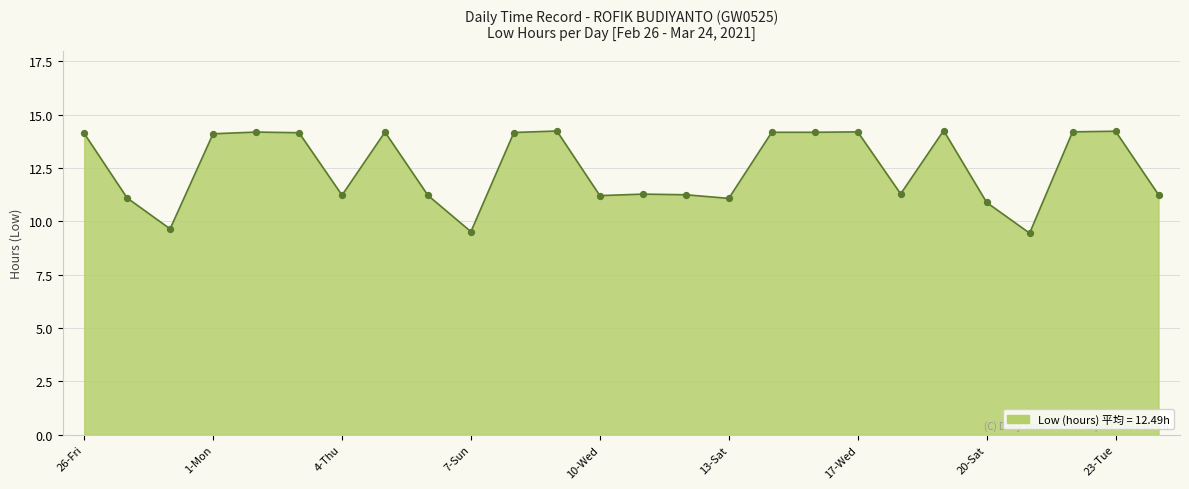

What is the difference between the maximum and minimum values?

4.8